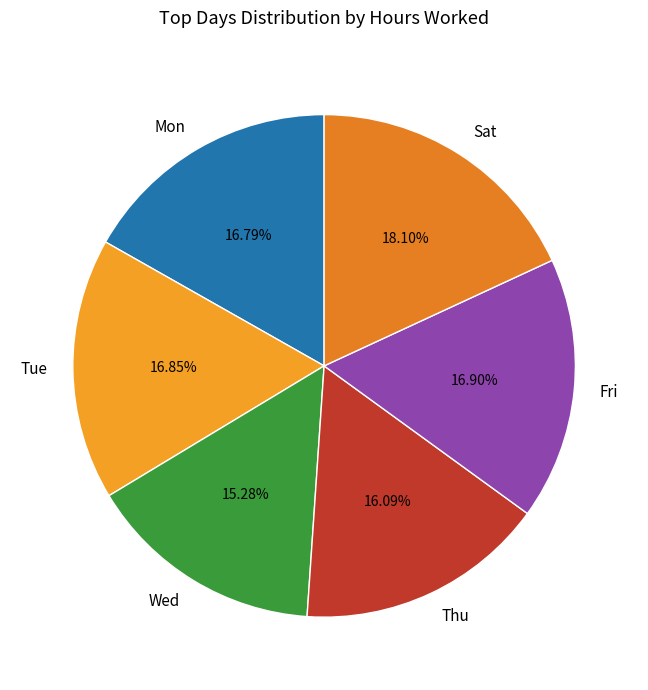

To the nearest percent, what percentage of the pie is Sat?

18%